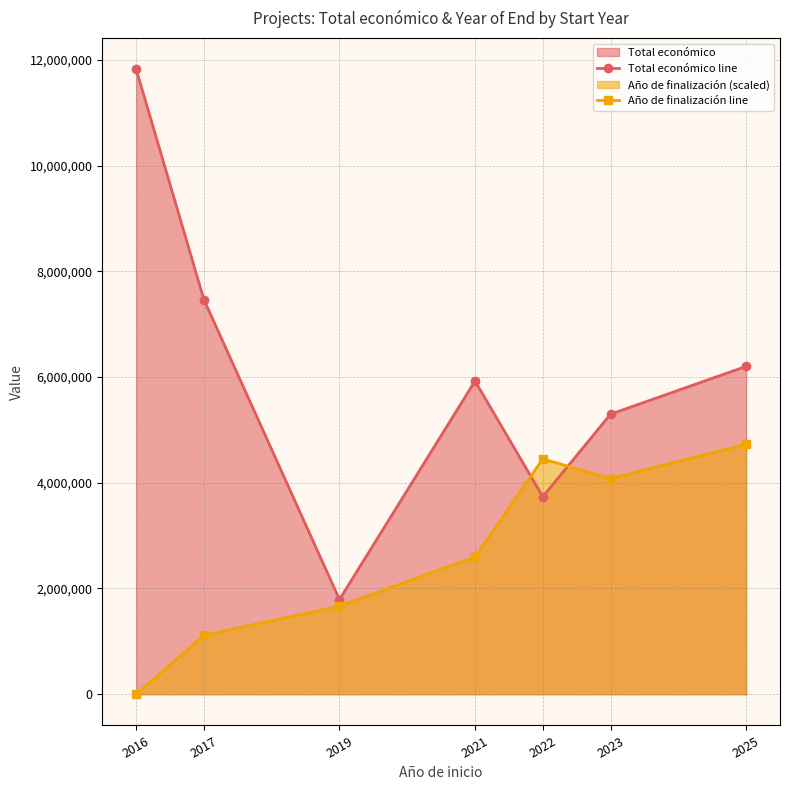

Reading left to right, extract all data points from this chart.

Total económico line: 2016=11823958.0	2017=7463935.0	2019=1791762.0	2021=5925633.0	2022=3736434.0	2023=5298268.0	2025=6202466.0
Año de finalización line: 2016=0.0	2017=1112843.1	2019=1669264.7	2021=2596633.9	2022=4451372.4	2023=4080424.7	2025=4729583.2